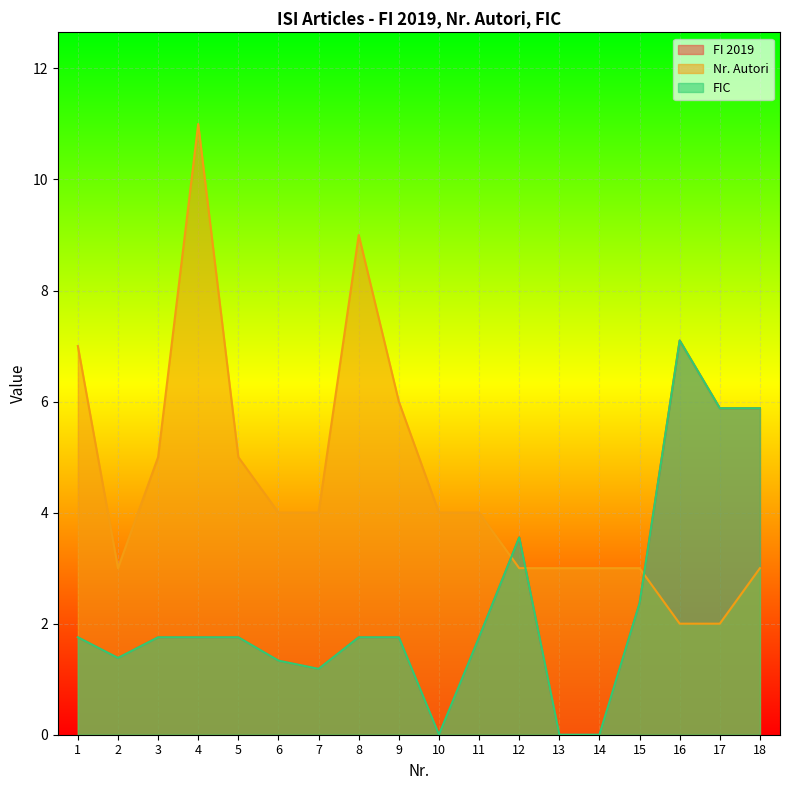

Between 9 and 10, which series saw the biggest shift?

Nr. Autori